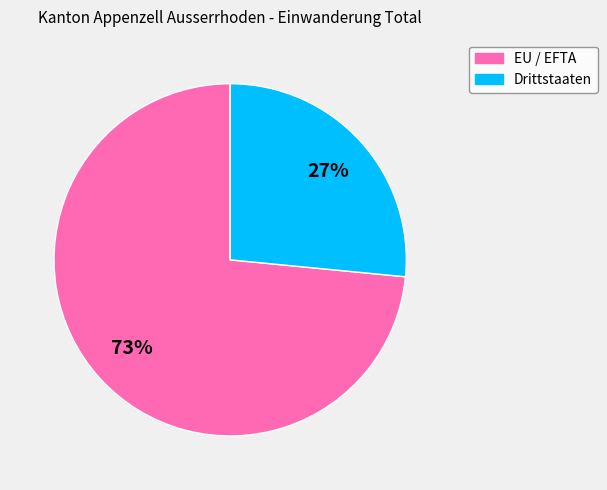

Which category has the biggest portion of the pie?

EU / EFTA